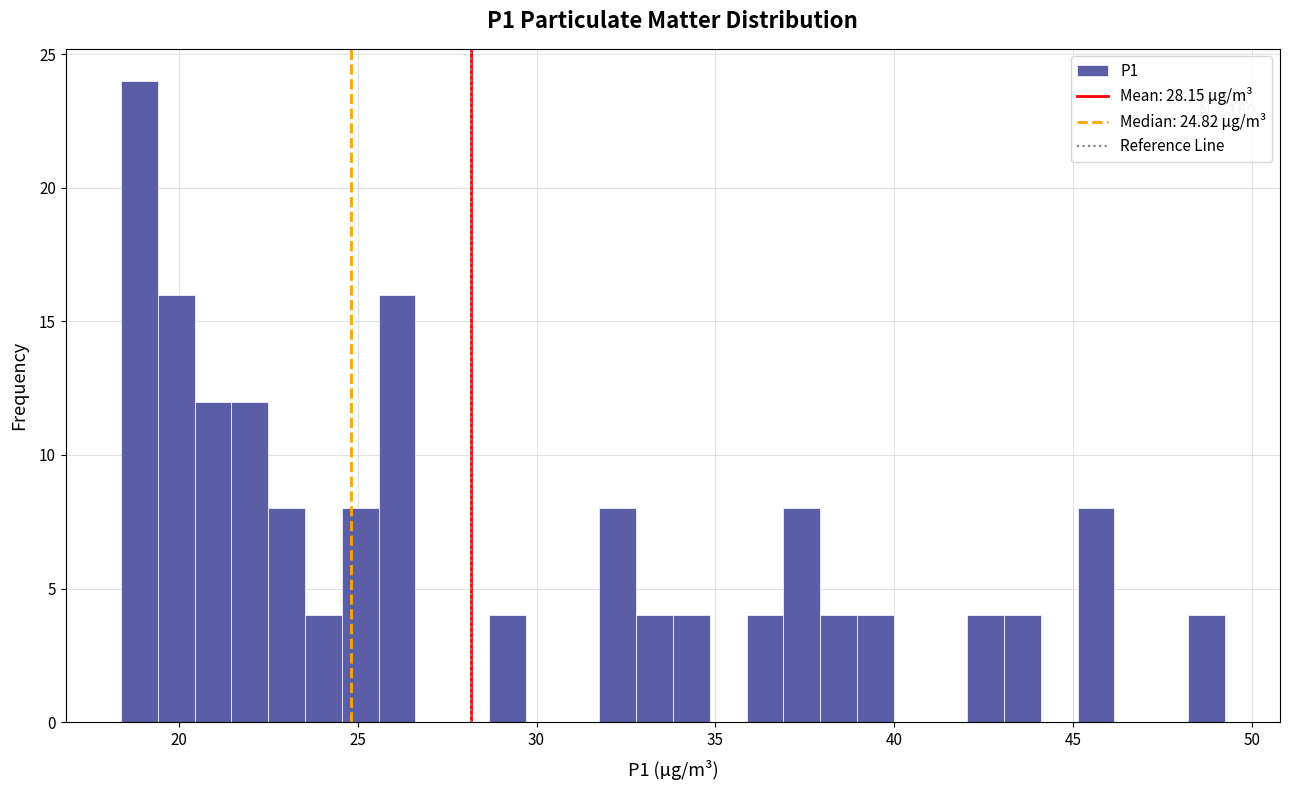

Read against the x-axis, roughly where is the centre of the tallest bar?

19.0